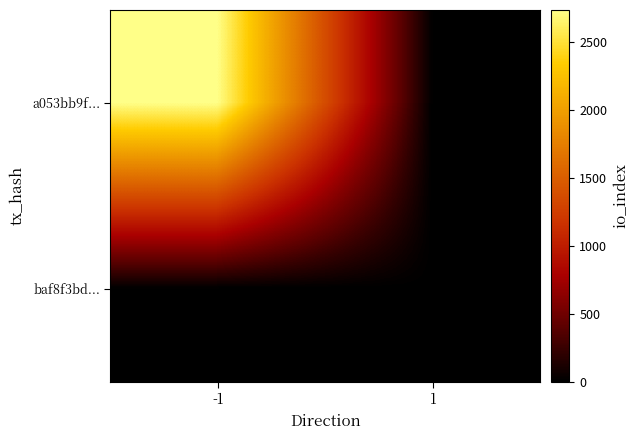

At -1, list the series in order from smallest to largest.

baf8f3bd..., a053bb9f...